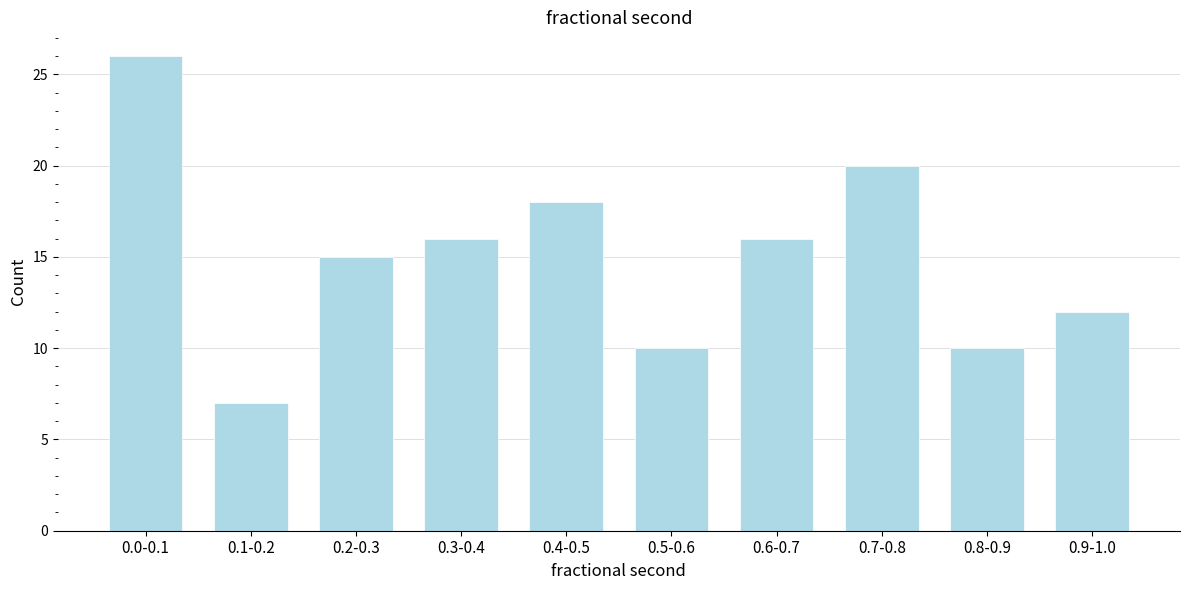

Reading right to left, transcribe all the data shown in this chart.

12	10	20	16	10	18	16	15	7	26